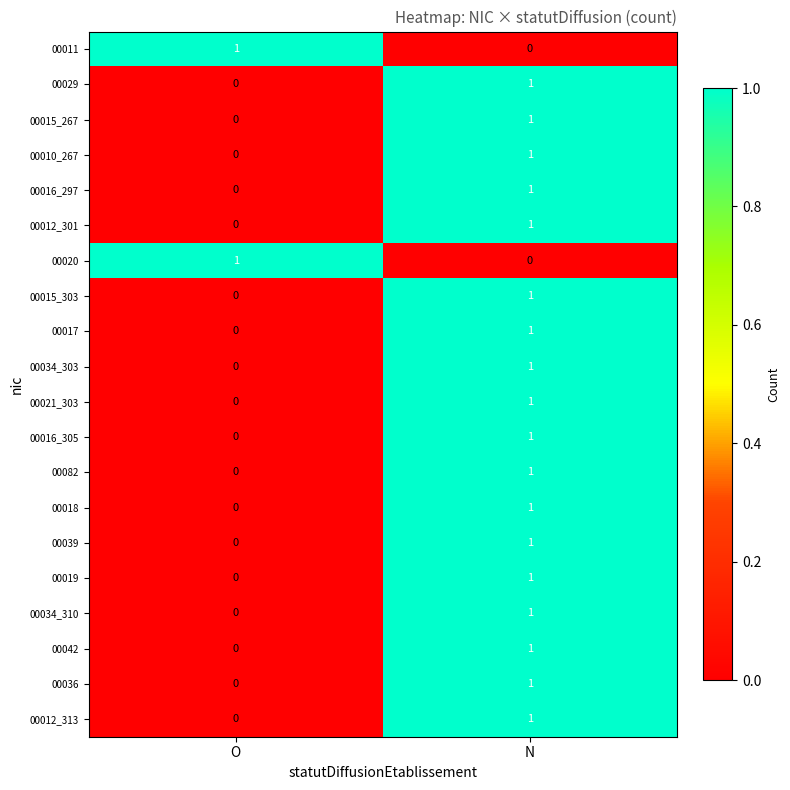

The 00019 series shows 0 at O. True or false?

True